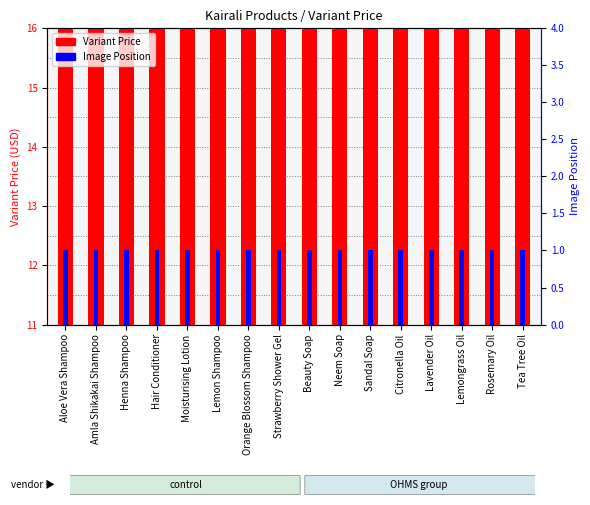

Reading left to right, list all the values displayed in this chart.

Variant Price: Aloe Vera Shampoo=13	Amla Shikakai Shampoo=12	Henna Shampoo=13	Hair Conditioner=14	Moisturising Lotion=13	Lemon Shampoo=12	Orange Blossom Shampoo=12	Strawberry Shower Gel=12	Beauty Soap=14	Neem Soap=15	Sandal Soap=15	Citronella Oil=12	Lavender Oil=12	Lemongrass Oil=12	Rosemary Oil=12	Tea Tree Oil=12
Image Position: Aloe Vera Shampoo=1	Amla Shikakai Shampoo=1	Henna Shampoo=1	Hair Conditioner=1	Moisturising Lotion=1	Lemon Shampoo=1	Orange Blossom Shampoo=1	Strawberry Shower Gel=1	Beauty Soap=1	Neem Soap=1	Sandal Soap=1	Citronella Oil=1	Lavender Oil=1	Lemongrass Oil=1	Rosemary Oil=1	Tea Tree Oil=1